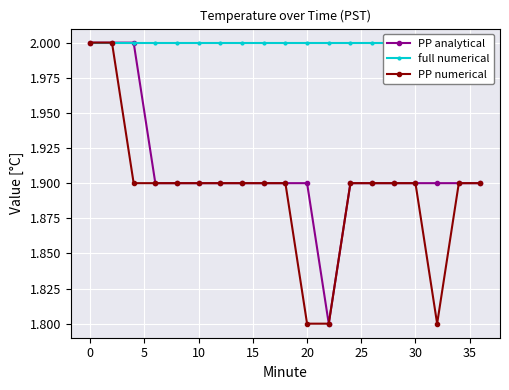

How many lines are shown in the chart?

3